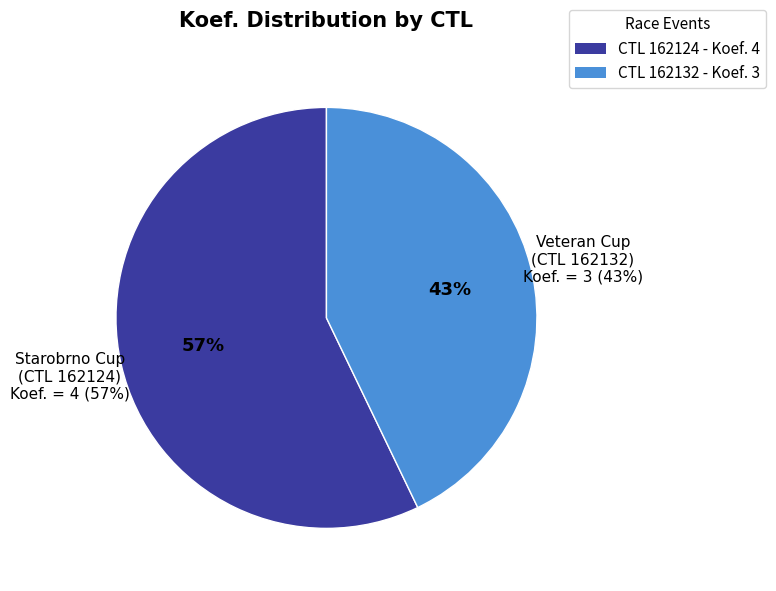

What is the total percentage of 162132 and 162124?

100.0%